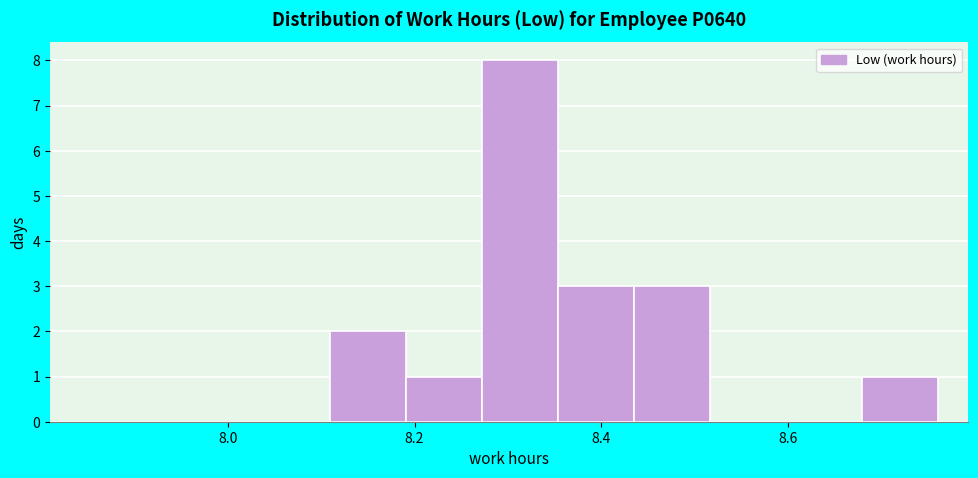

Reading left to right, list every bar in this chart as the range it spans on the x-axis followed by its height. Neither the bar edges nor the heights are printed on the chart, so give them approximately, as read against the axes.

8.12 to 8.20: 2
8.20 to 8.28: 1
8.28 to 8.36: 8
8.36 to 8.44: 3
8.44 to 8.52: 3
8.52 to 8.60: 0
8.60 to 8.68: 0
8.68 to 8.76: 1